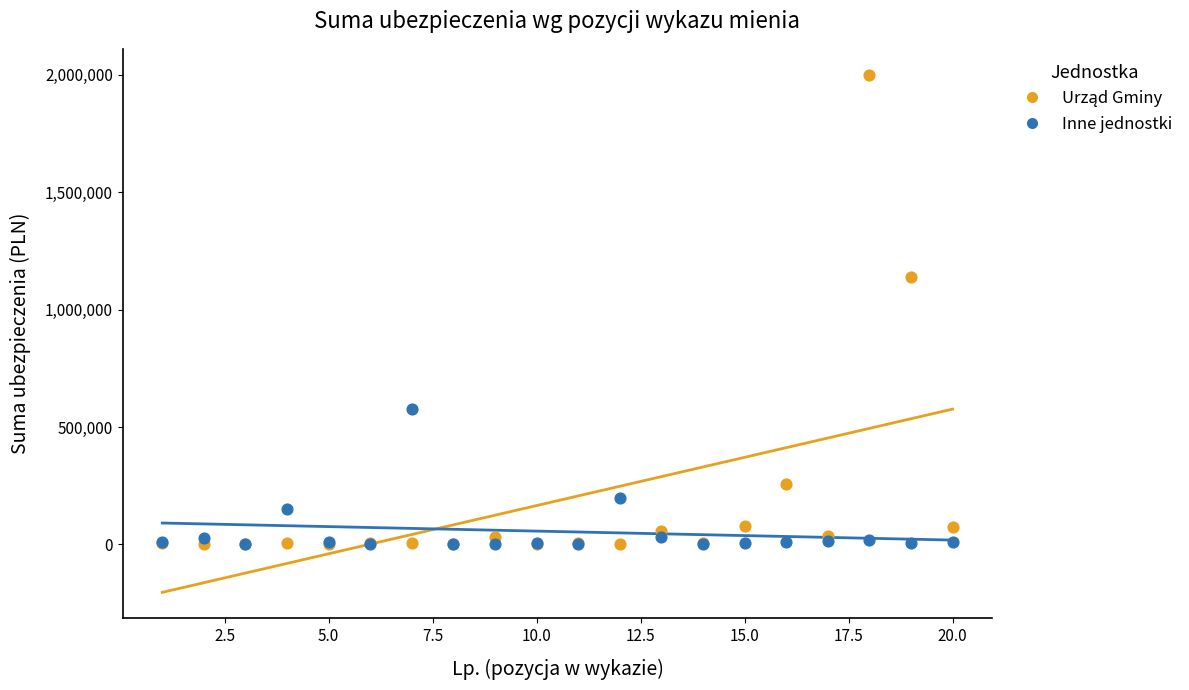

In the Inne jednostki series, what Y value is closest to 289250?

198450.0